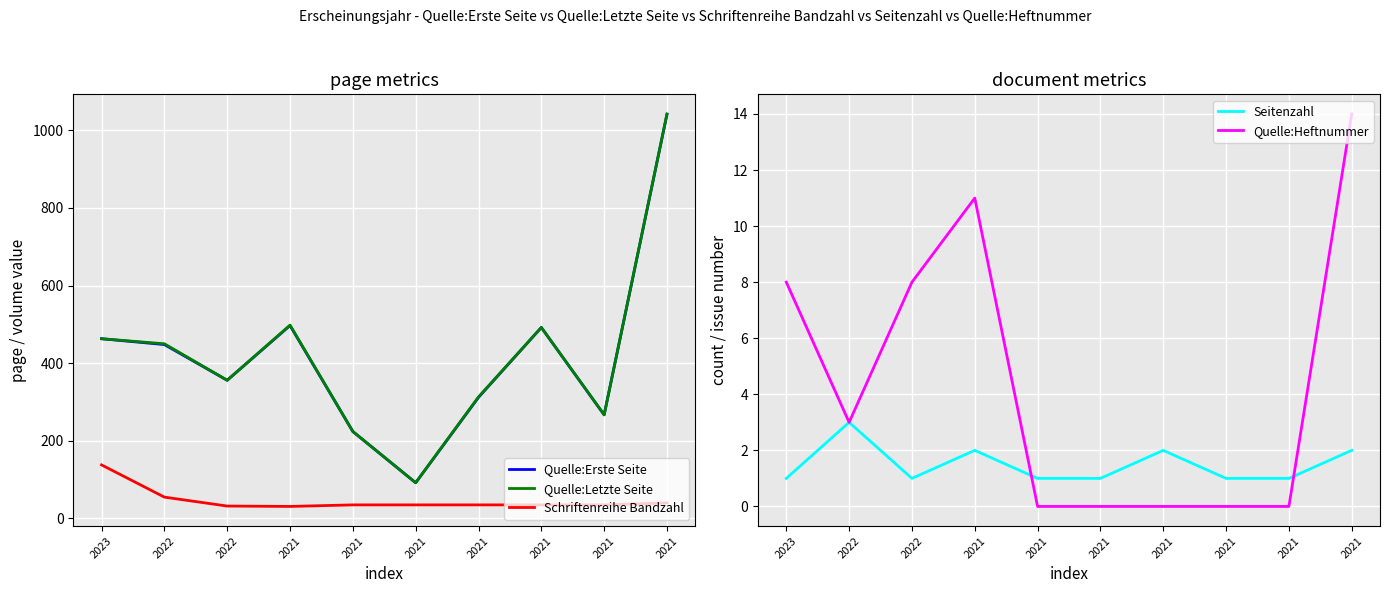

At which category is the sum across all series the highest?

2021